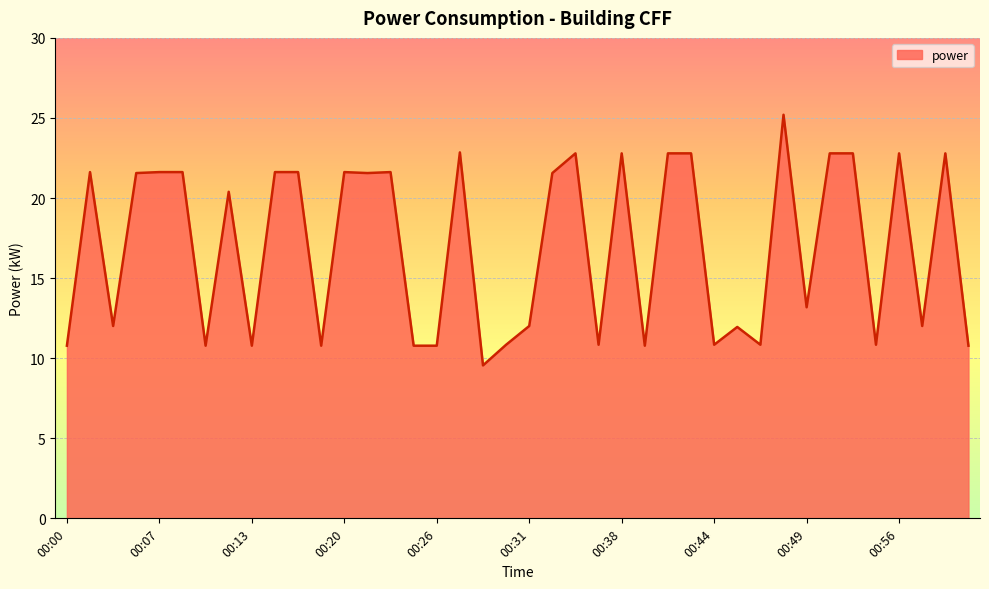

What is the smallest value displayed?

9.6